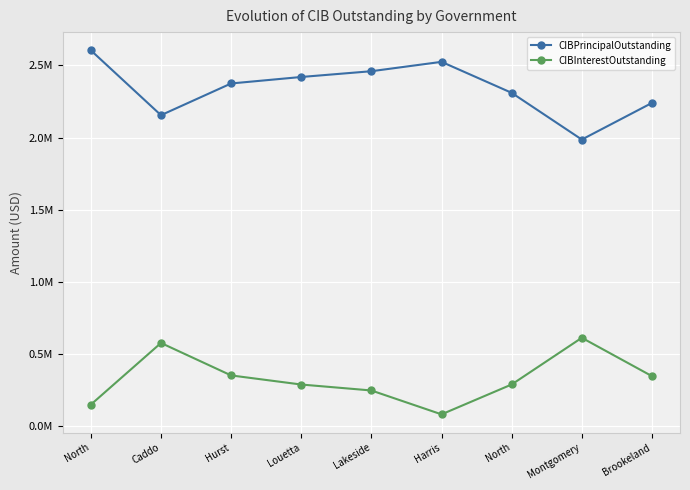

Where is the first local minimum for CIBPrincipalOutstanding?

Caddo